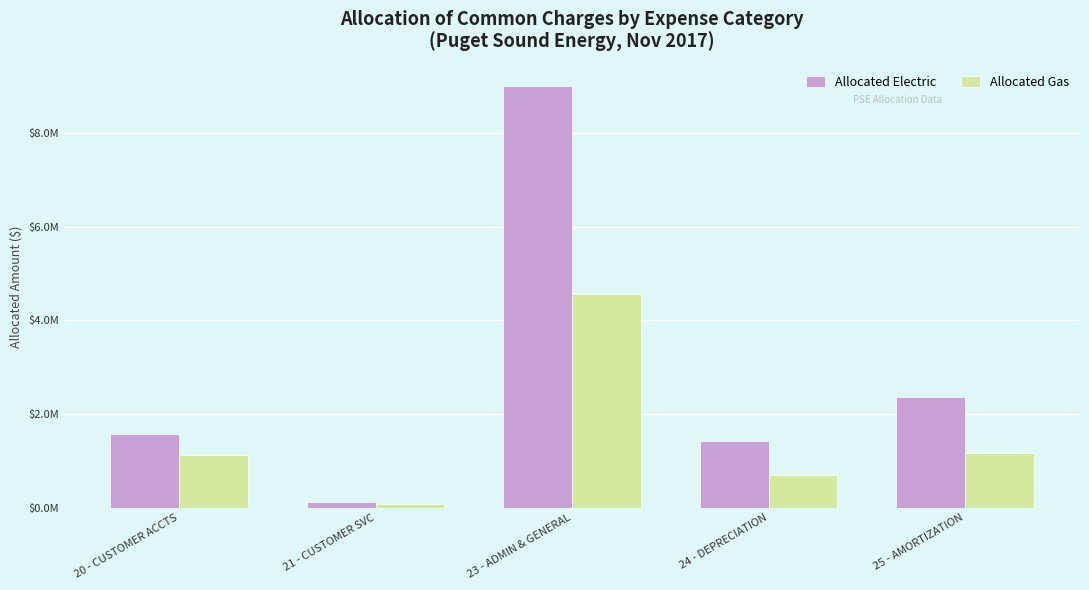

What are all the series names shown in the legend?

Allocated Electric, Allocated Gas